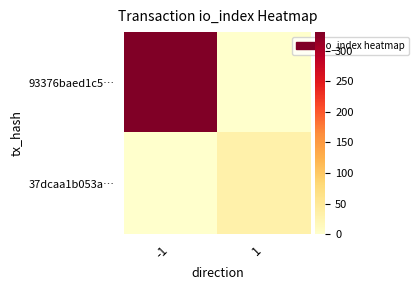

Which label corresponds to the largest value in the chart?

-1